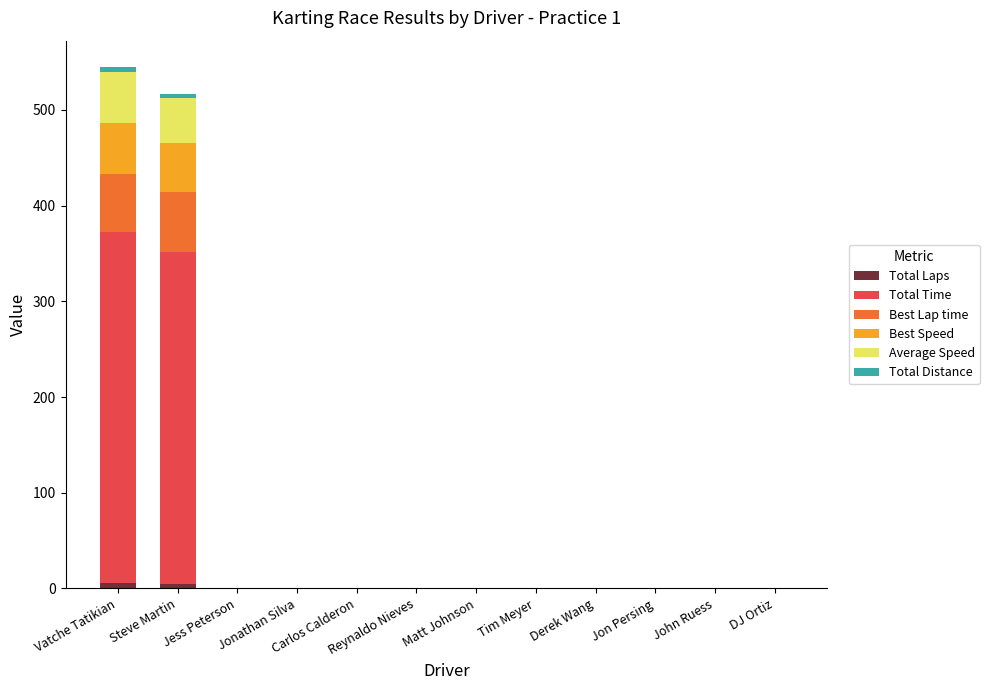

The Total Laps series shows 0.0 at Jess Peterson. True or false?

True